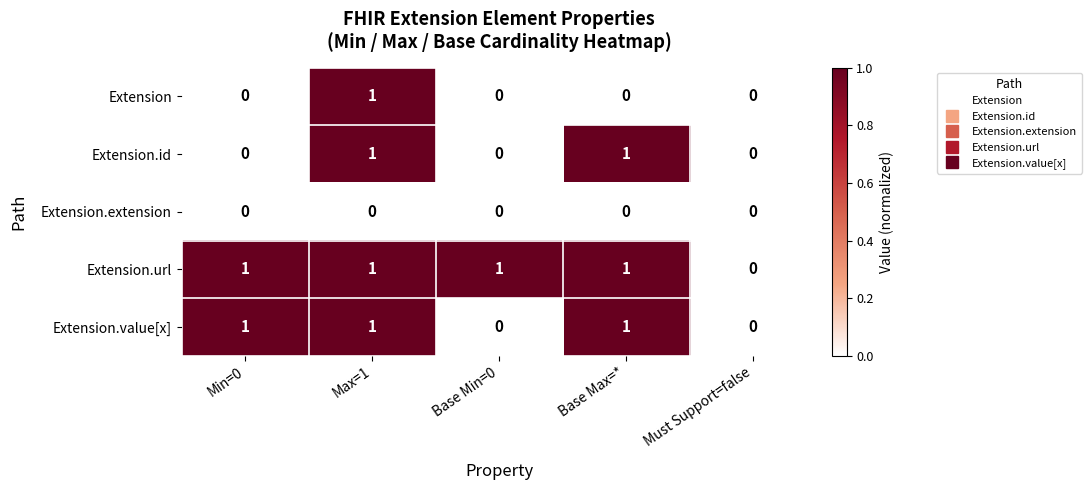

At which category is the sum across all series the highest?

Max=1